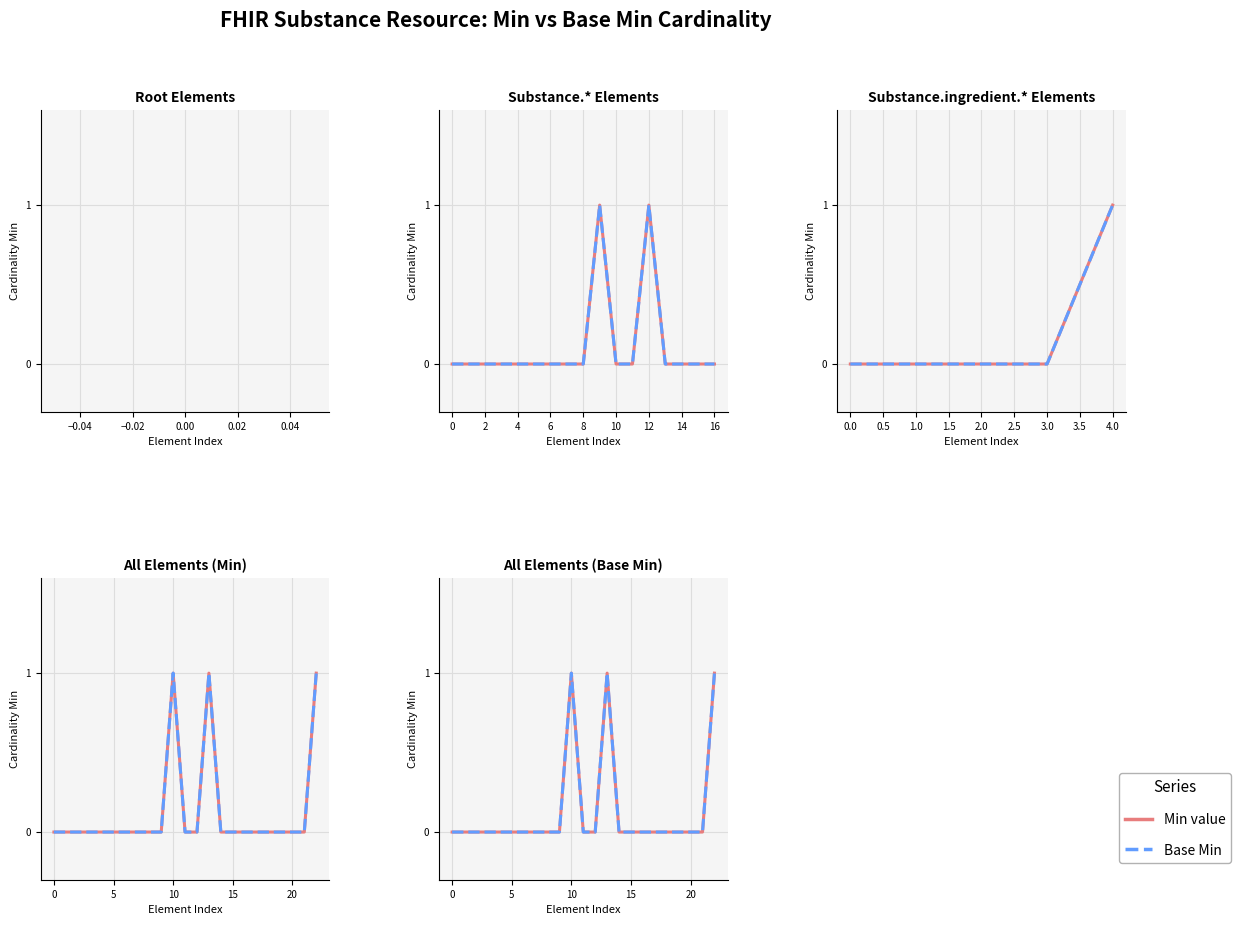

What is the greatest value displayed?

1